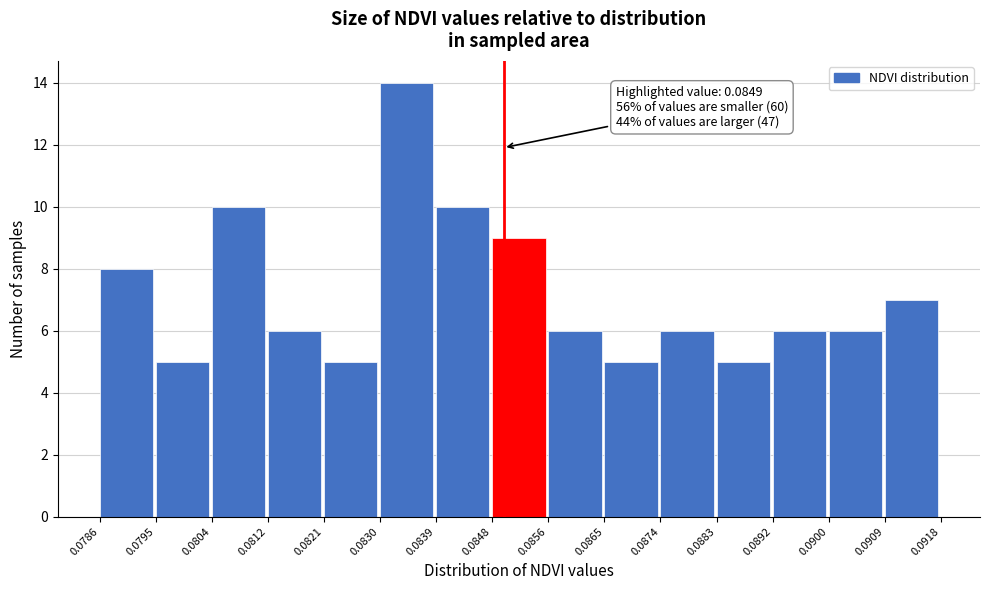

Over which range of the x-axis is the bar tallest?

0.0830 to 0.0839